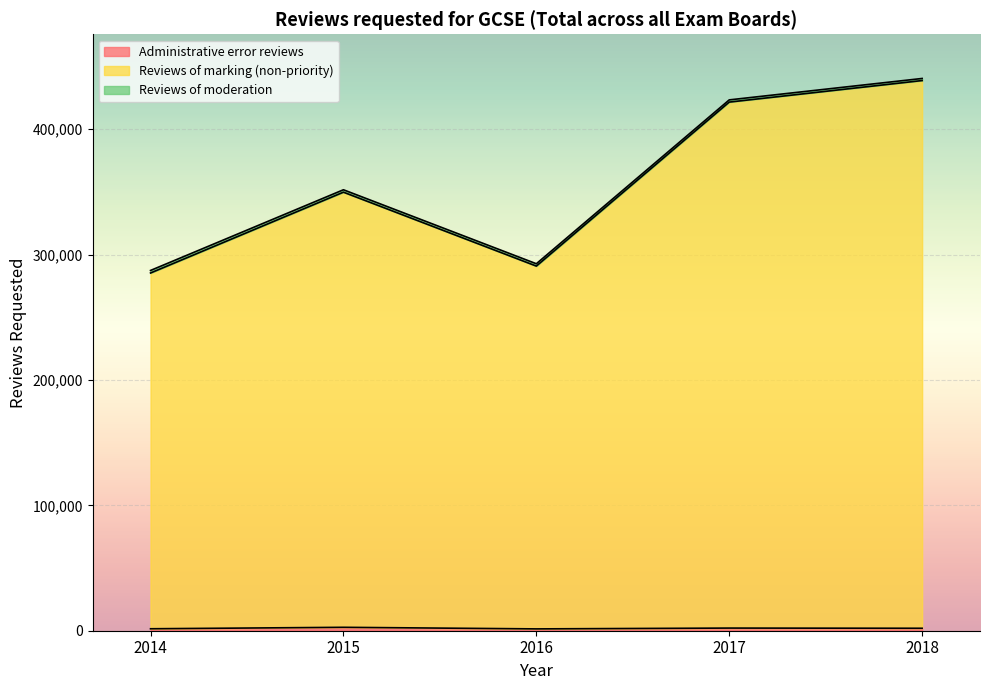

True or false: Reviews of marking (non-priority) and Administrative error reviews intersect in this chart.

False